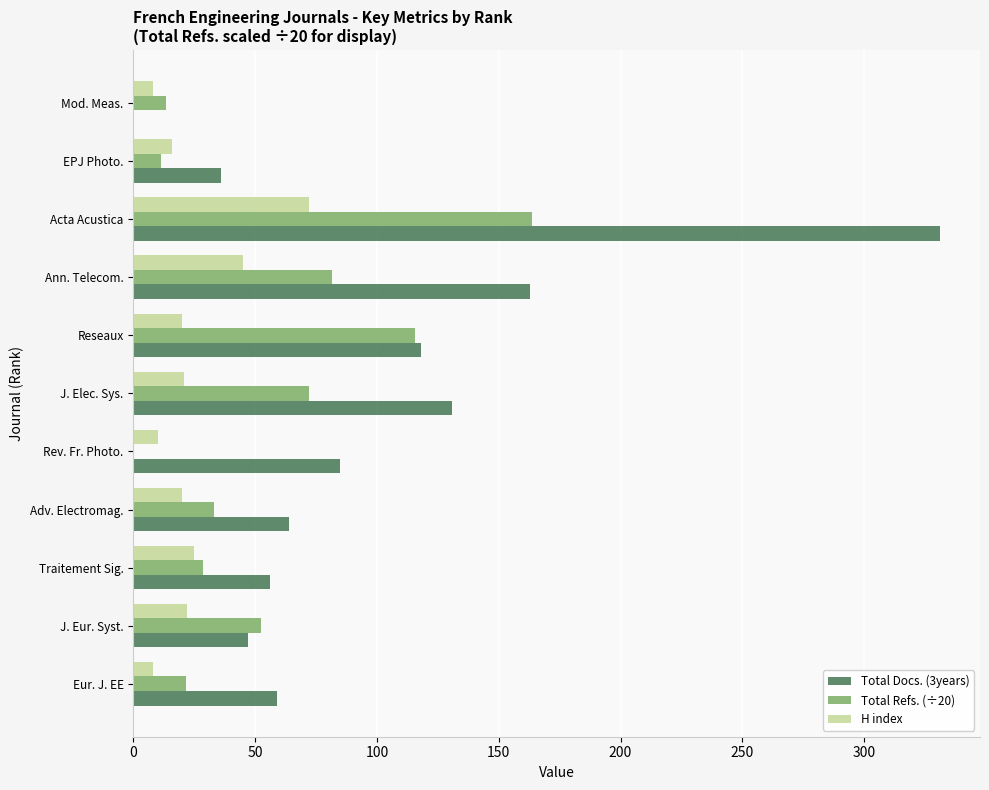

Which series has the largest total across all categories?

Total Docs. (3years)